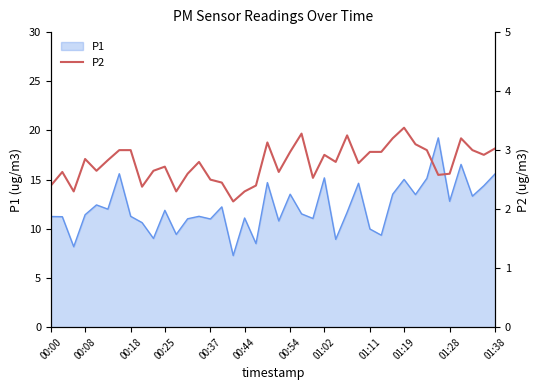

Is it true that the value at 20 is 1.0?

False